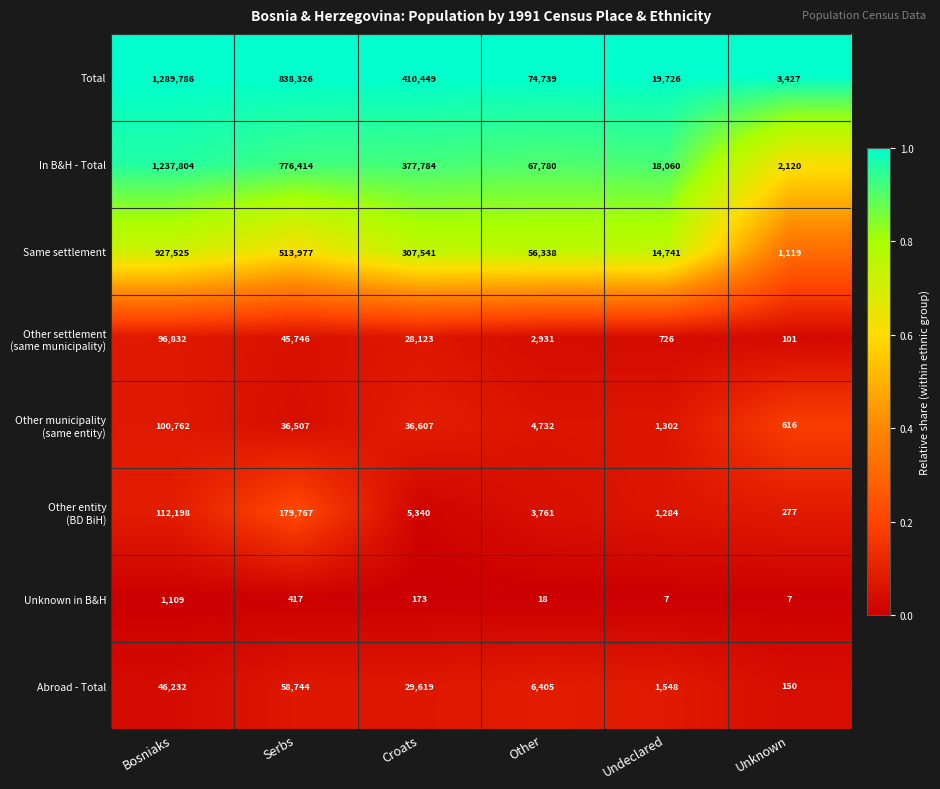

What is the minimum value shown in the chart?

7